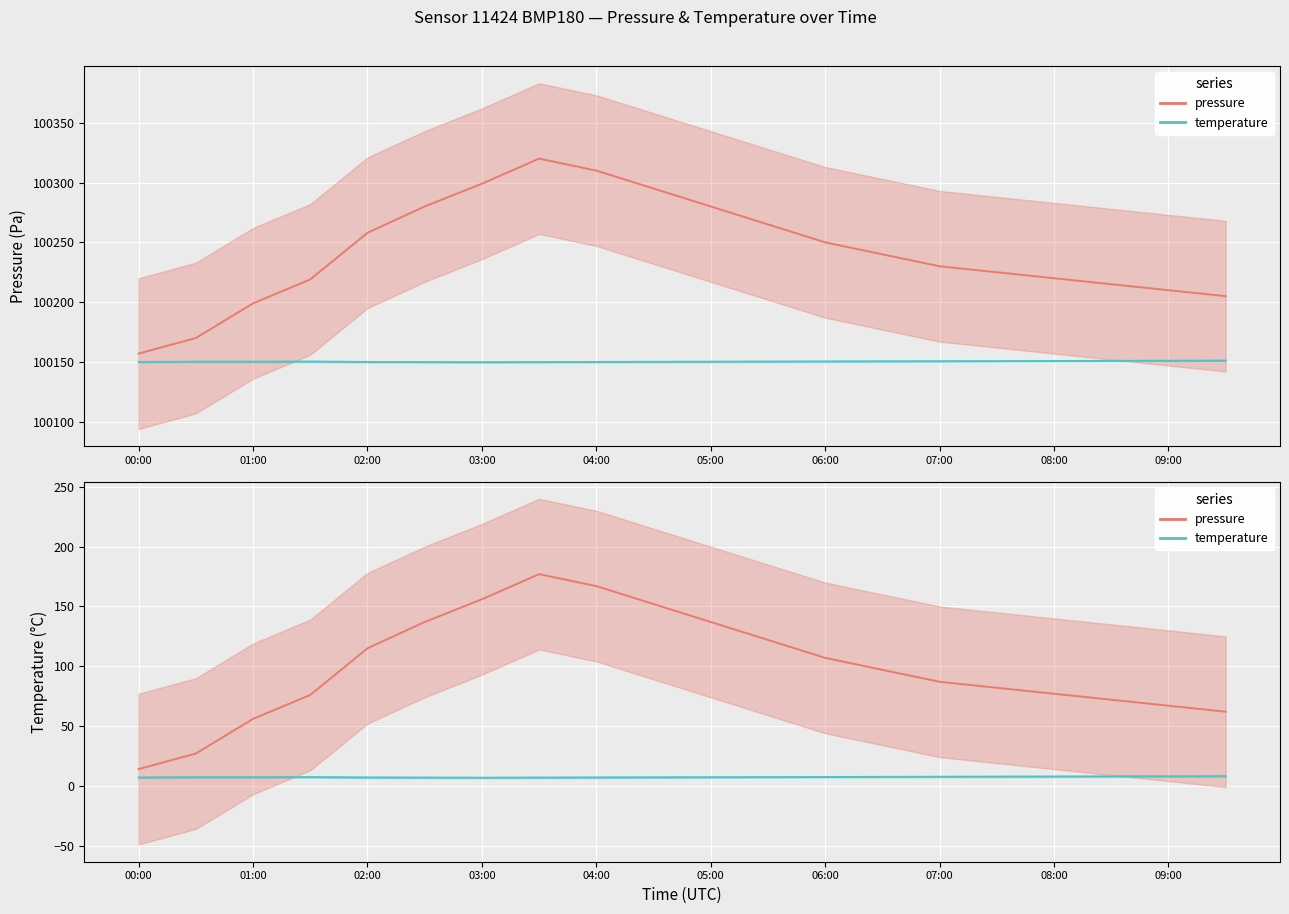

True or false: temperature and pressure cross at least once.

False